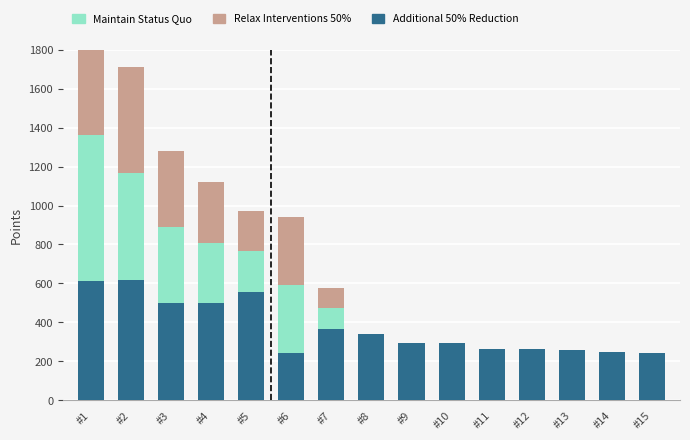

At which category does the chart reach its peak across all series?

#1